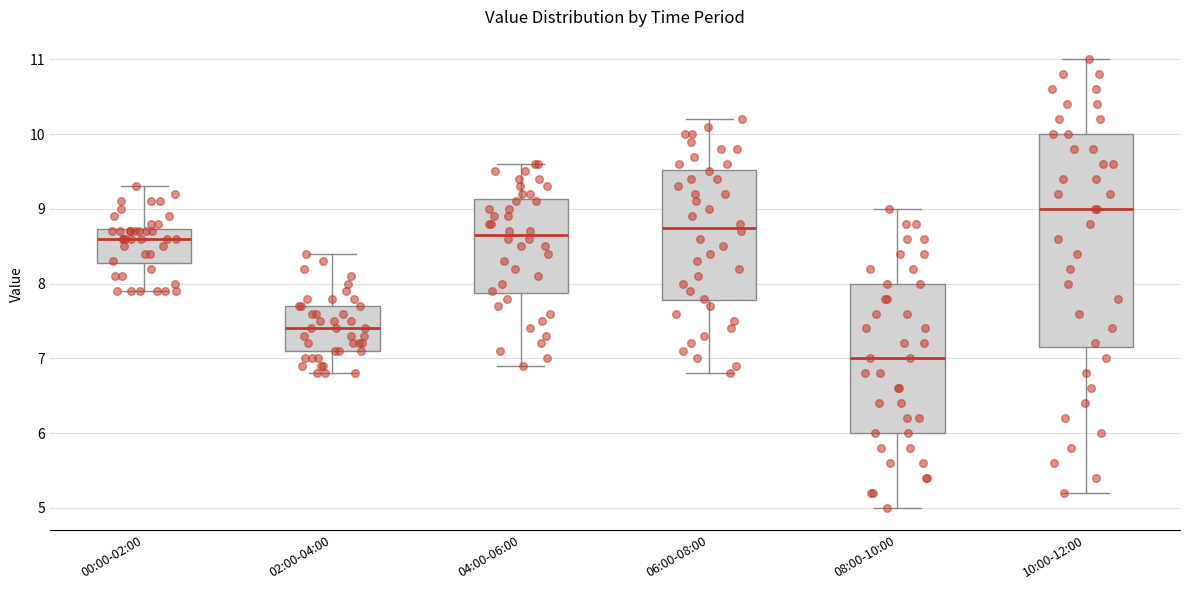

Which box has the lowest median line?

08:00-10:00